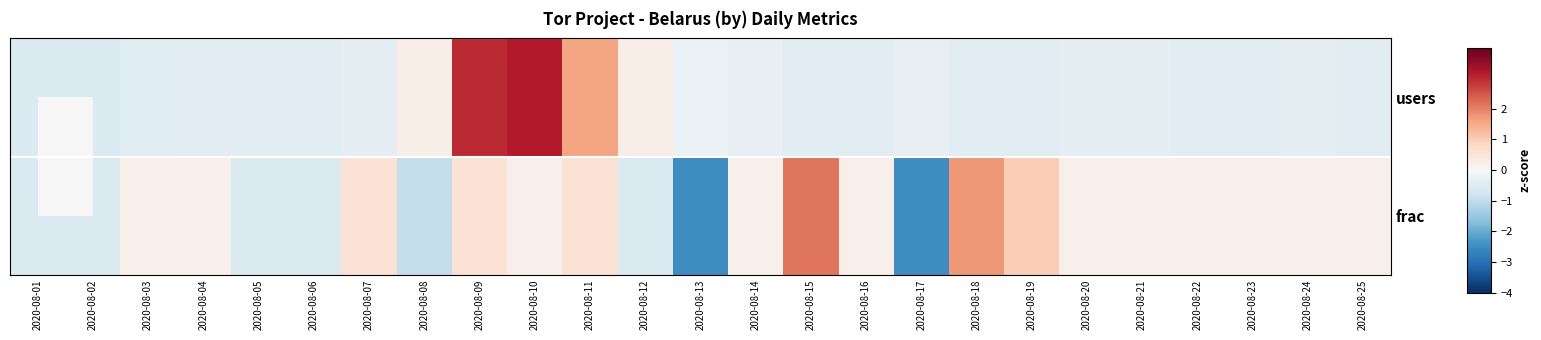

At 2020-08-08, list the series in order from largest to smallest.

users, frac